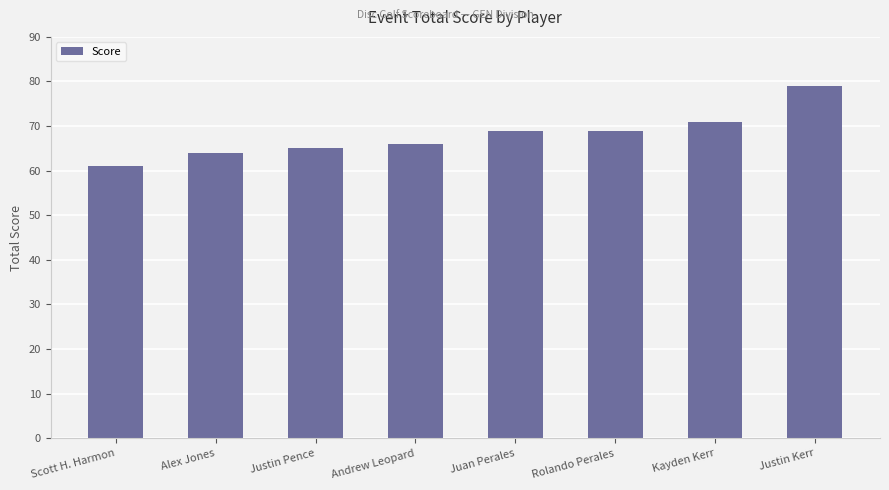

What is the ratio of the value at Alex Jones to the value at Scott H. Harmon?

1.0